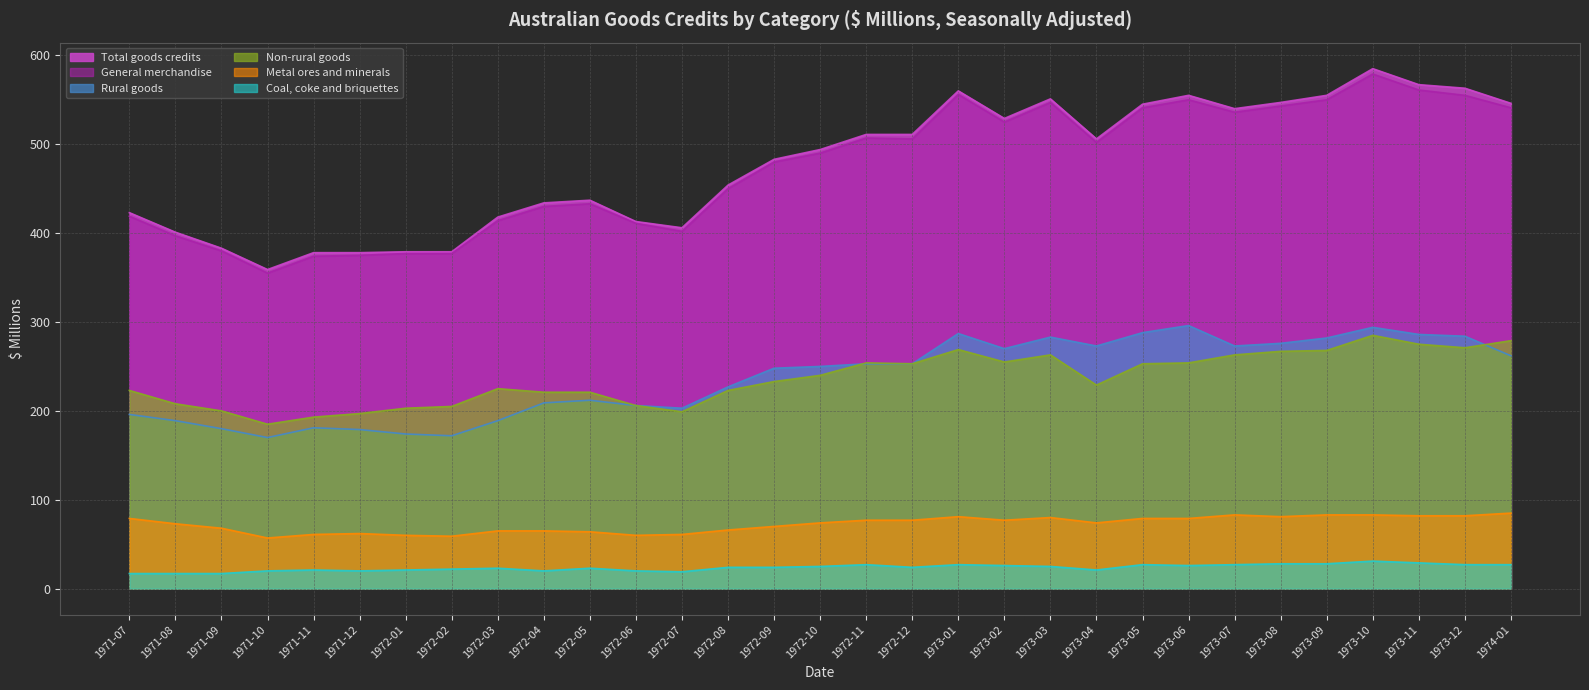

Rank the categories by General merchandise value from lowest to highest.

1971-10, 1971-11, 1971-12, 1972-01, 1972-02, 1971-09, 1971-08, 1972-07, 1972-06, 1972-03, 1971-07, 1972-04, 1972-05, 1972-08, 1972-09, 1972-10, 1973-04, 1972-12, 1972-11, 1973-02, 1973-07, 1973-05, 1974-01, 1973-08, 1973-03, 1973-06, 1973-09, 1973-12, 1973-01, 1973-11, 1973-10